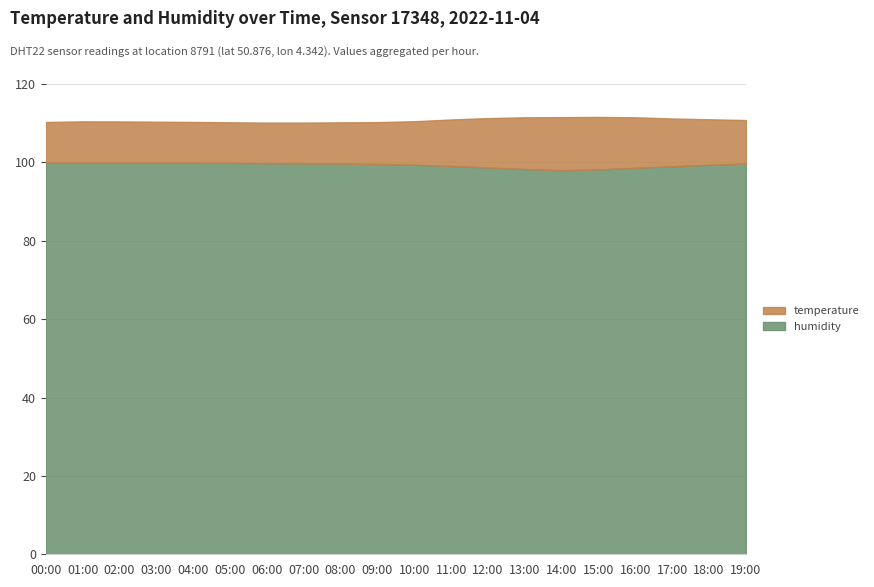

How many series are shown in this chart?

2